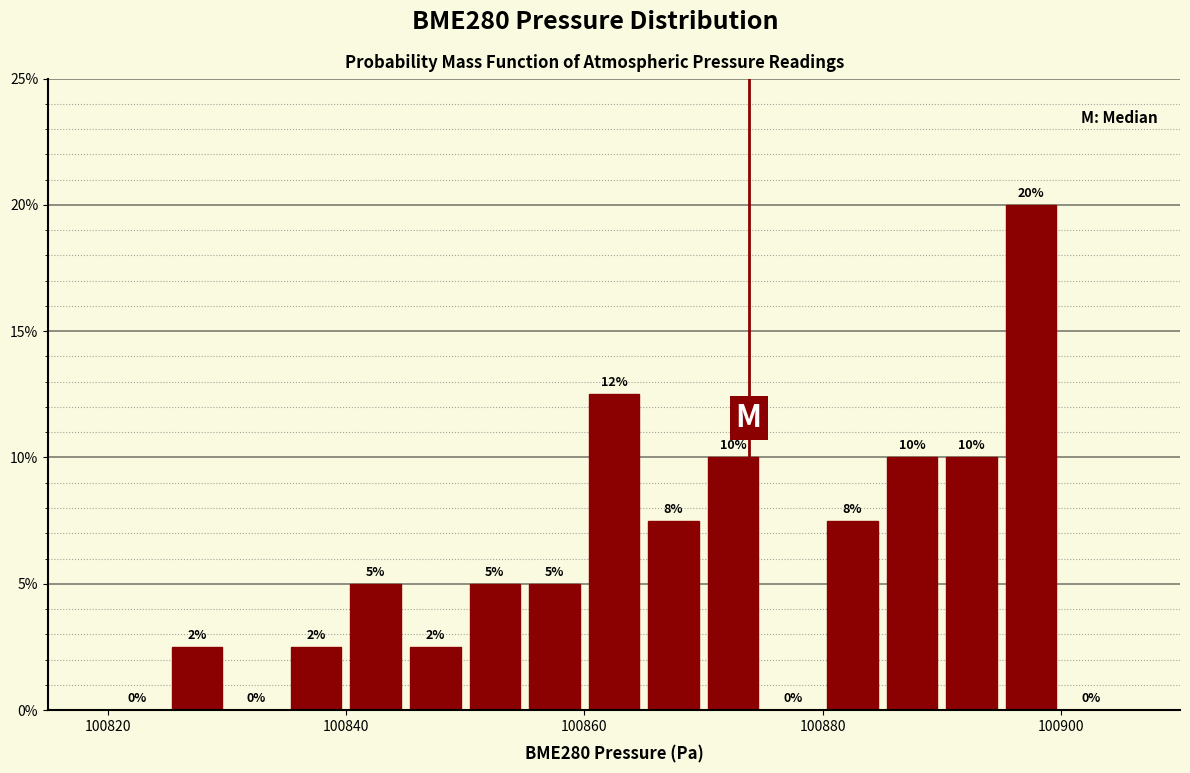

Read against the x-axis, roughly where is the centre of the tallest bar?

100898